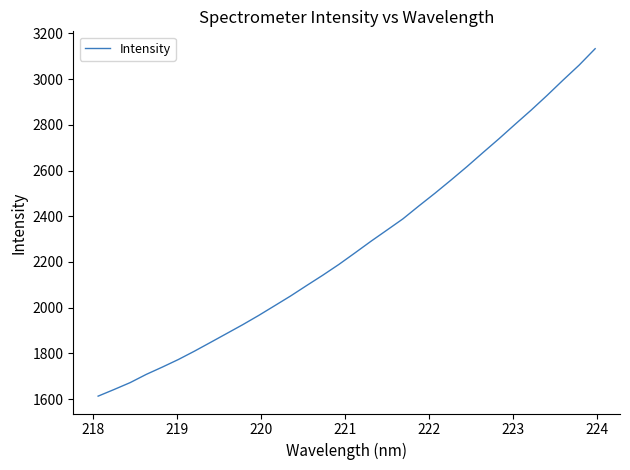

What is the sum of all values?

72657.9